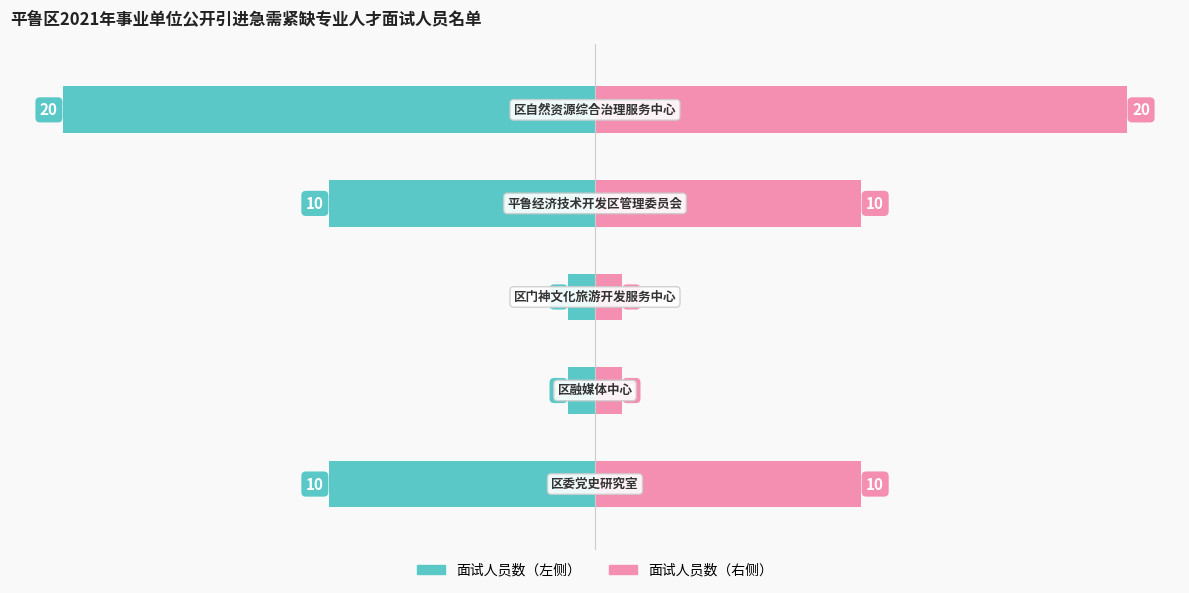

How many categories are shown in the chart?

5